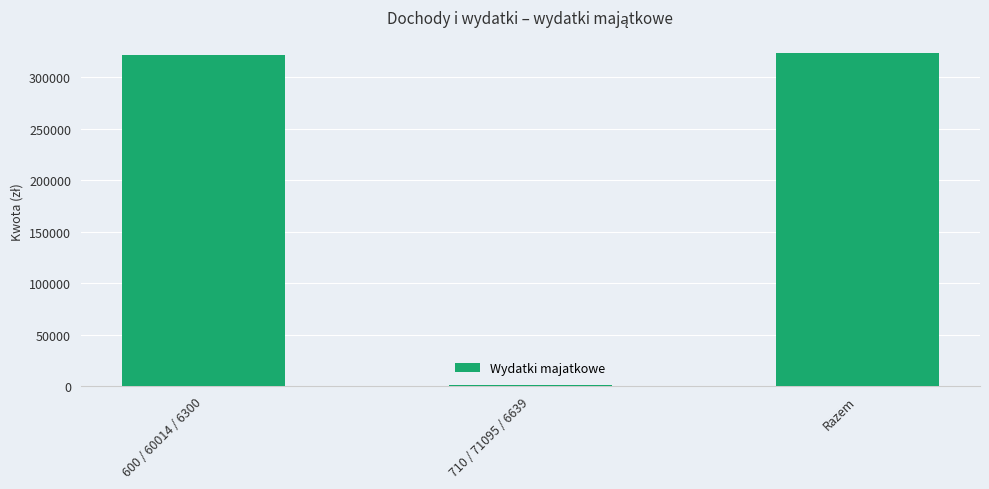

What is the label of the 3rd bar from the right?

600 / 60014 / 6300